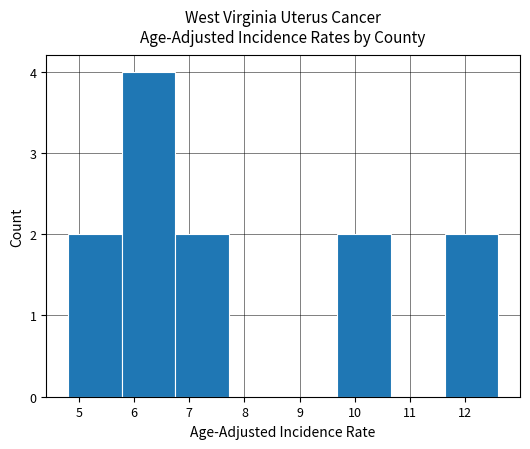

What is the height of the bar covering 5.8 to 6.8 on the x-axis? Neither the bar edges nor the heights are printed on the chart, so give them approximately, as read against the axes.

4